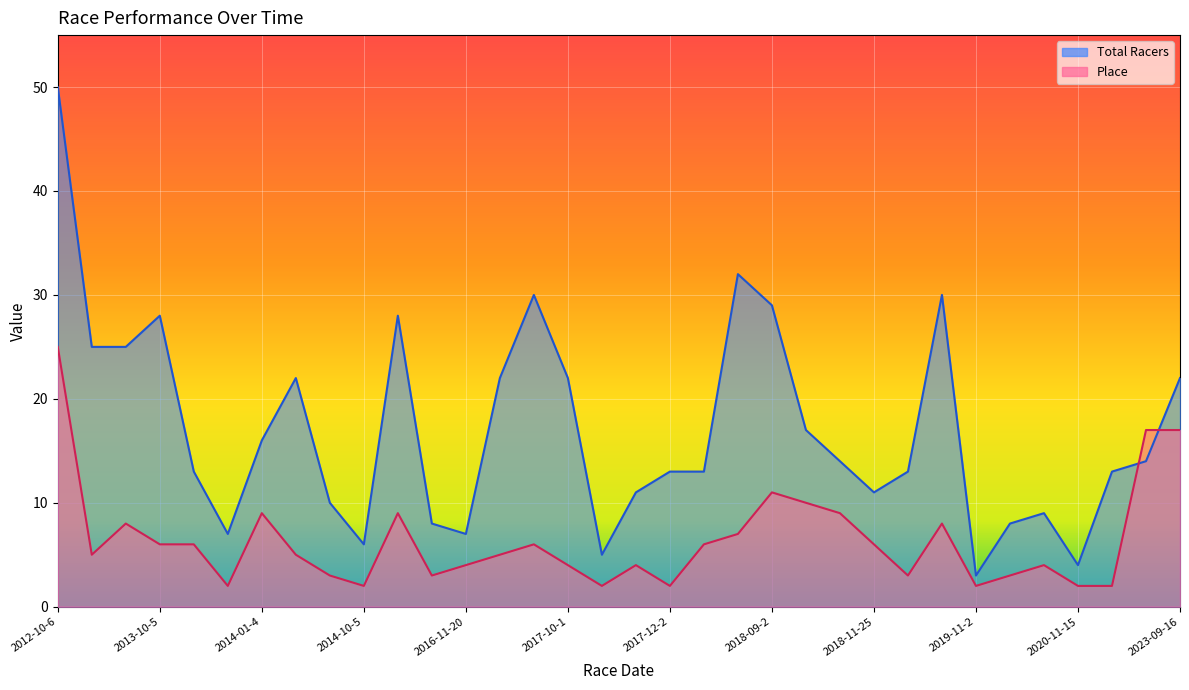

How many series are shown in this chart?

2